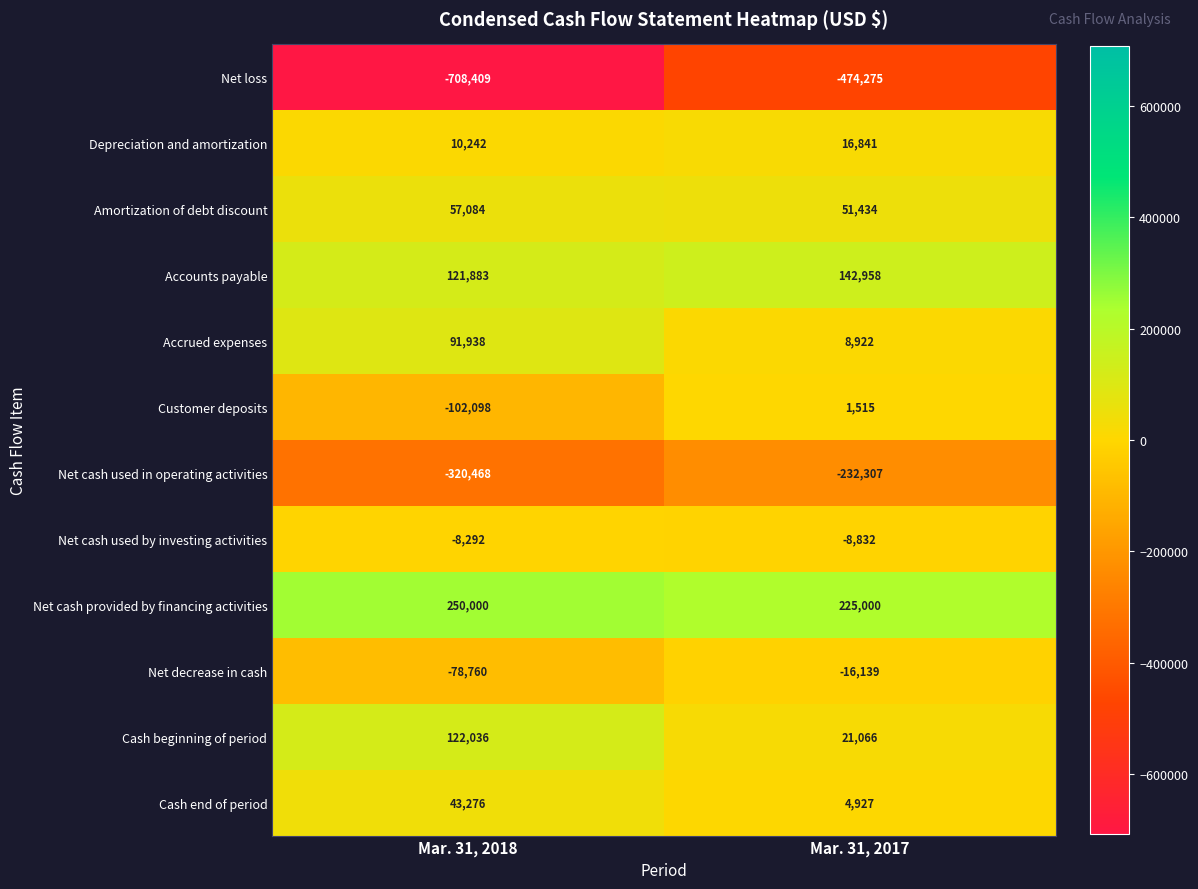

Is the value of Customer deposits at Mar. 31, 2017 greater than the value of Net decrease in cash at Mar. 31, 2017?

Yes